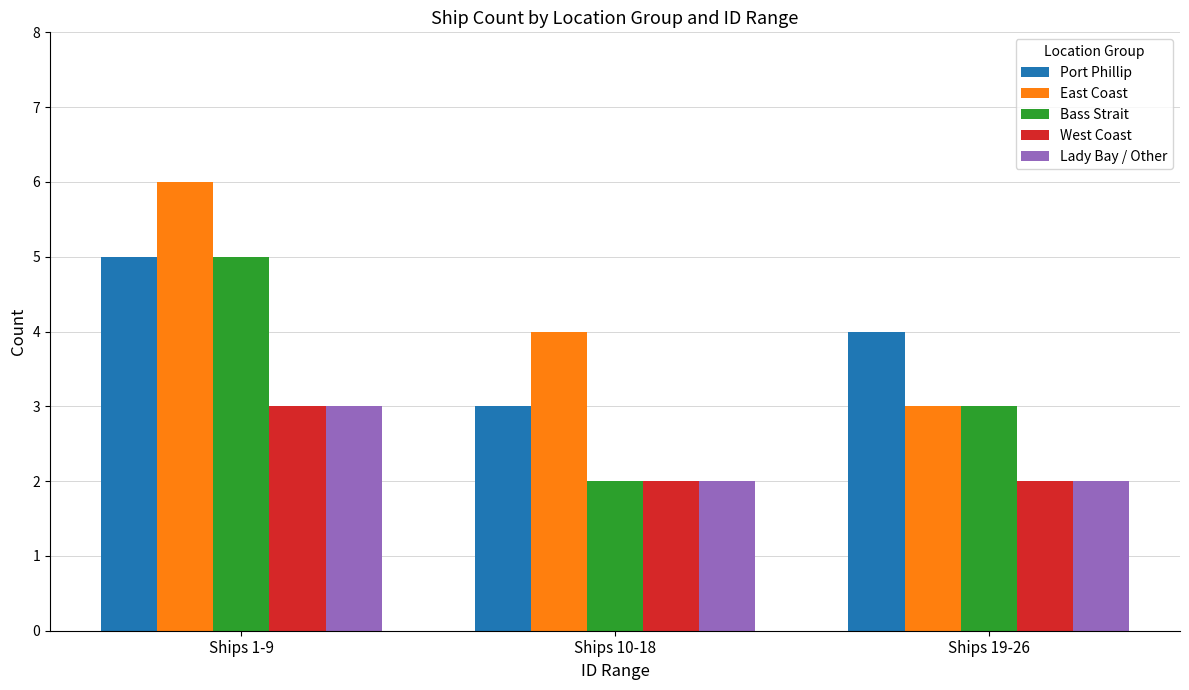

What is the maximum value shown in the chart?

6